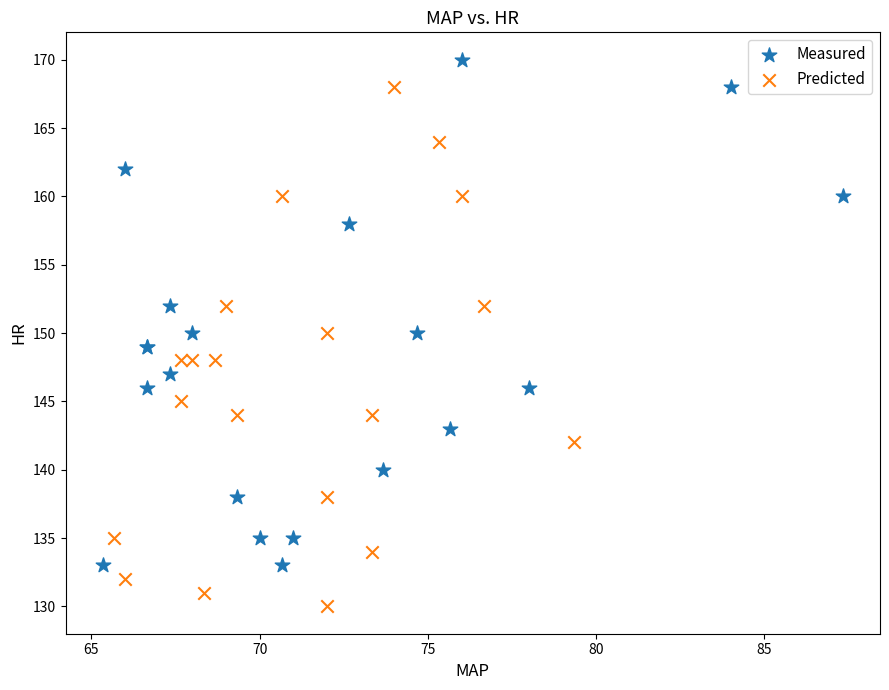

Which series contains the lowest Y value?

Predicted